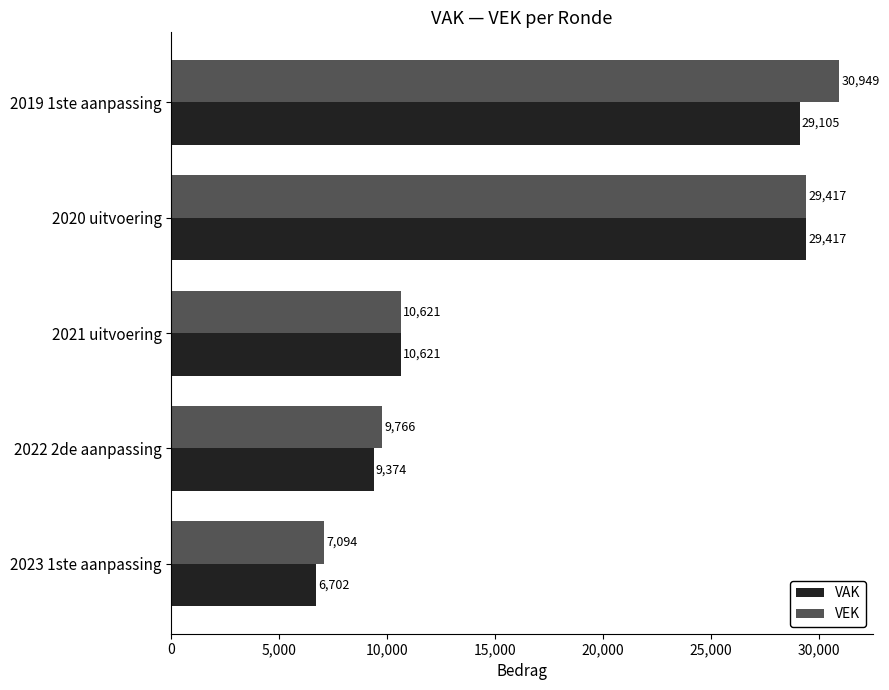

Which series has the largest total across all categories?

VEK